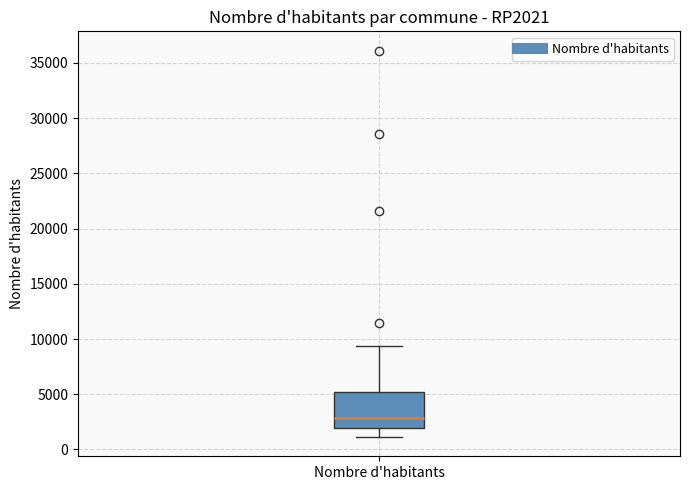

Transcribe this box plot: give where the median line is, the range the box spans, and where the two whiskers end, as read against the y-axis. The values are not printed on the chart, so give them approximately, as read against the axis.

median 3000, box 2000 to 5000, whiskers 1000 to 9500